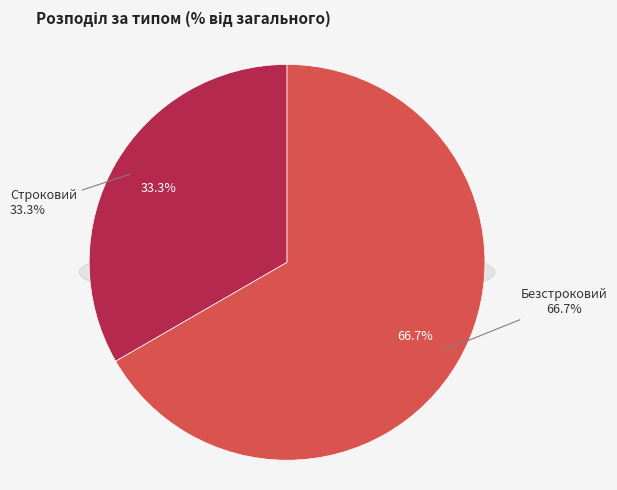

Is it true that Безстроковий is 56% of the pie?

False